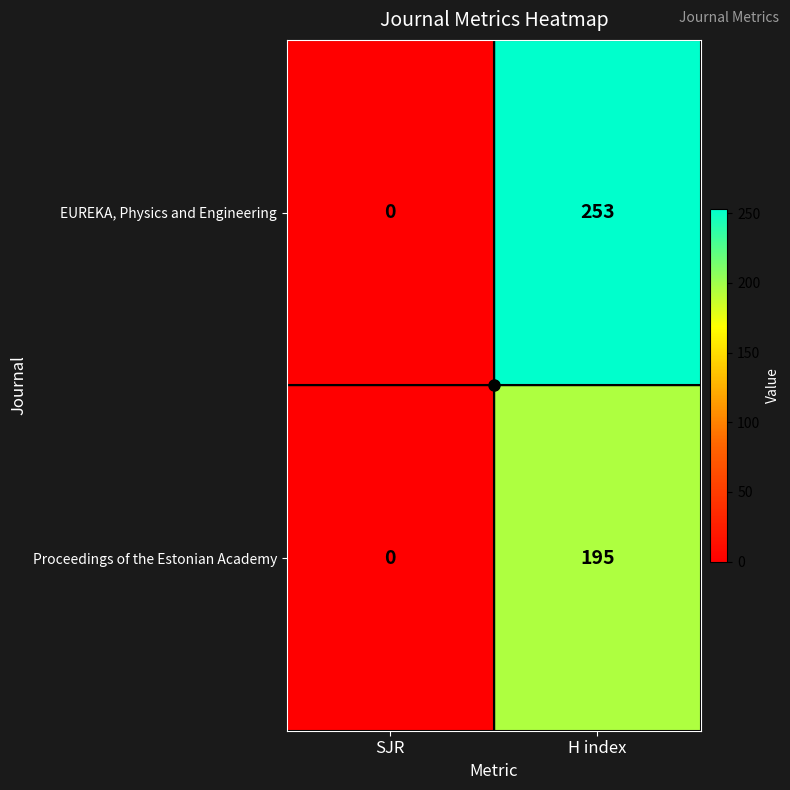

The EUREKA, Physics and Engineering series shows 0 at SJR. True or false?

True